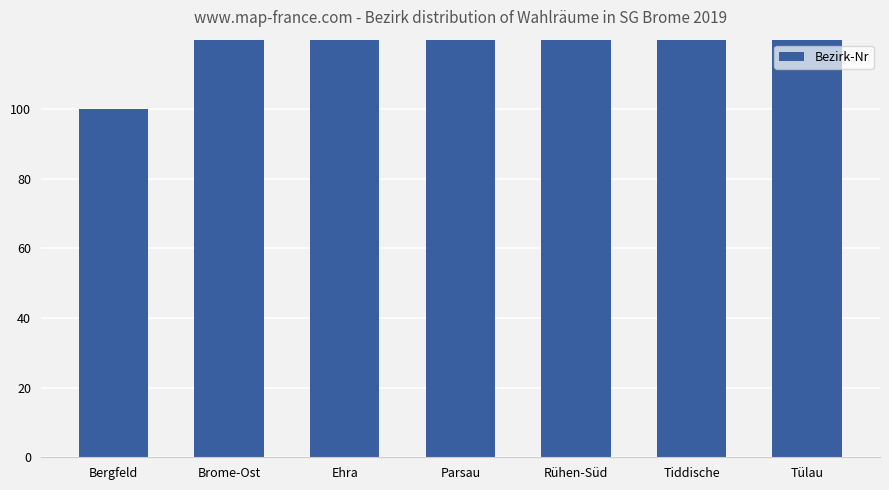

What is the label of the 7th bar from the left?

Tülau